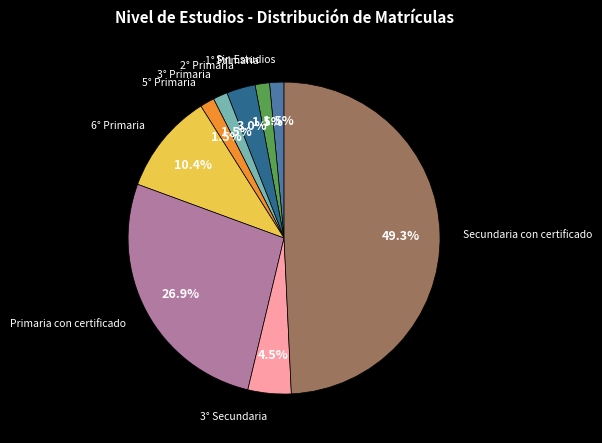

Combined, what portion of the pie is 1° Primaria and Secundaria con certificado?

50.7%